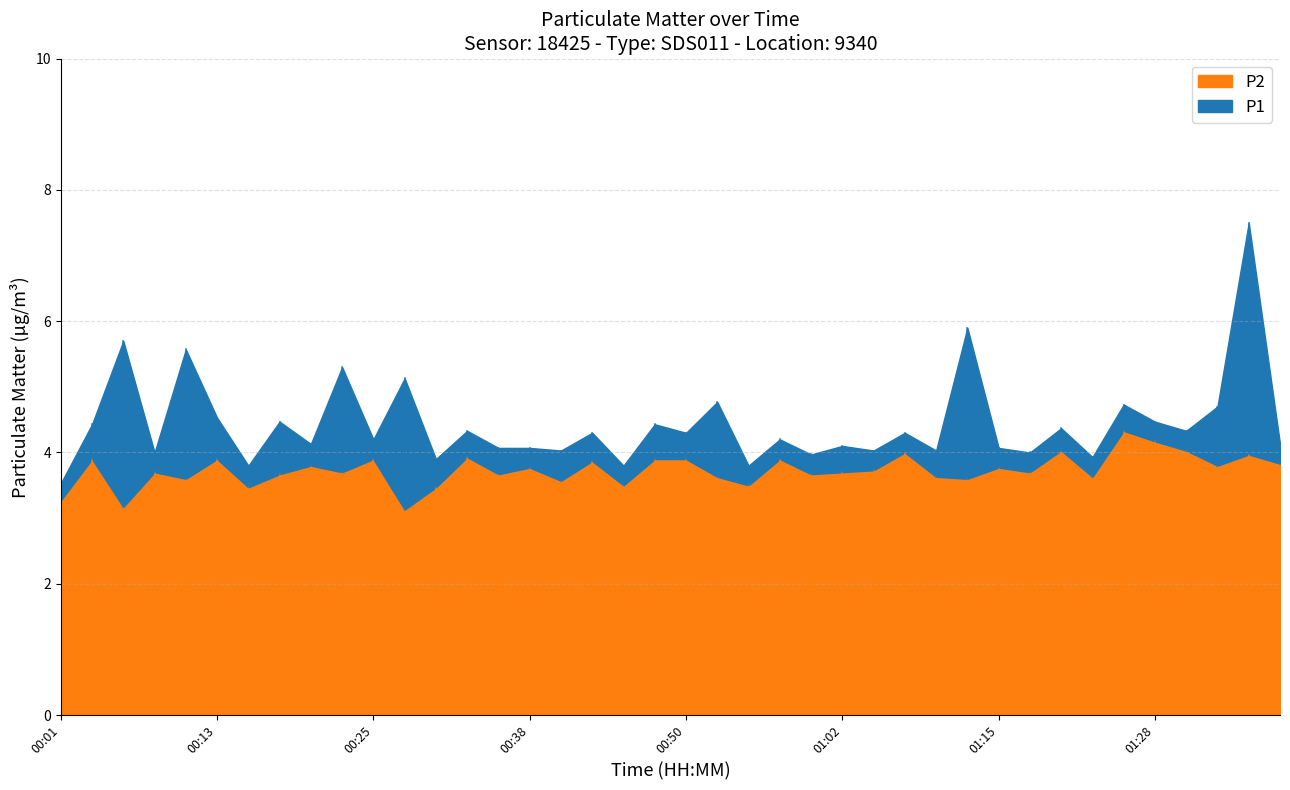

Reading right to left, list all the values displayed in this chart.

P1: 4.1	7.5	4.7	4.3	4.5	4.7	3.9	4.4	4.0	4.1	5.9	4.0	4.3	4.0	4.1	4.0	4.2	3.8	4.8	4.3	4.4	3.8	4.3	4.0	4.1	4.1	4.3	3.9	5.1	4.2	5.3	4.1	4.5	3.8	4.5	5.6	4.0	5.7	4.4	3.5
P2: 3.8	4.0	3.8	4.0	4.2	4.3	3.6	4.0	3.7	3.8	3.6	3.6	4.0	3.7	3.7	3.7	3.9	3.5	3.6	3.9	3.9	3.5	3.9	3.6	3.8	3.7	3.9	3.5	3.1	3.9	3.7	3.8	3.7	3.5	3.9	3.6	3.7	3.2	3.9	3.3